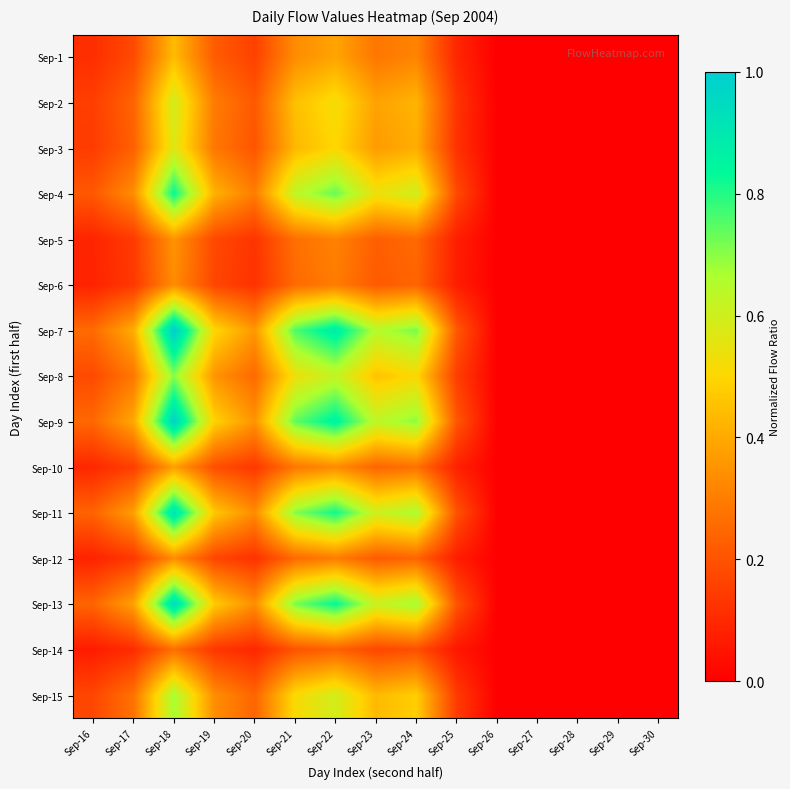

Between Sep-17 and Sep-18, which series saw the biggest shift?

Sep-7